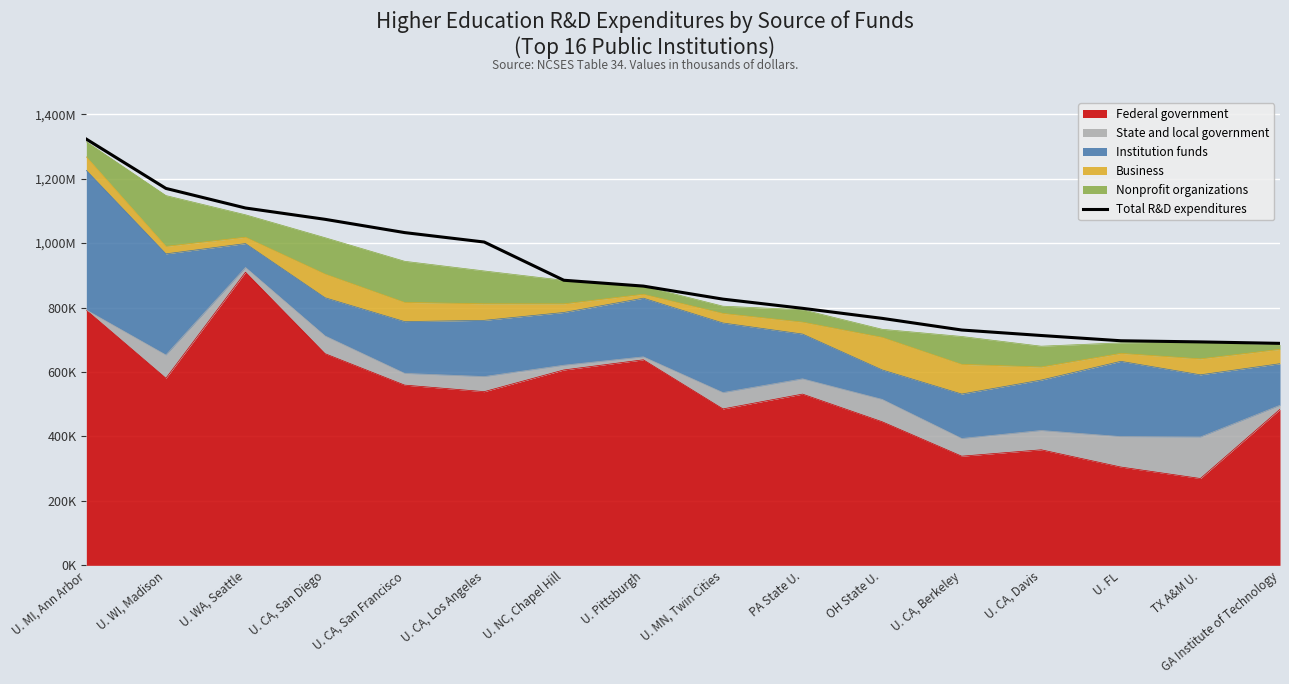

The chart shows a value of 1322711 at U. MI, Ann Arbor. True or false?

True